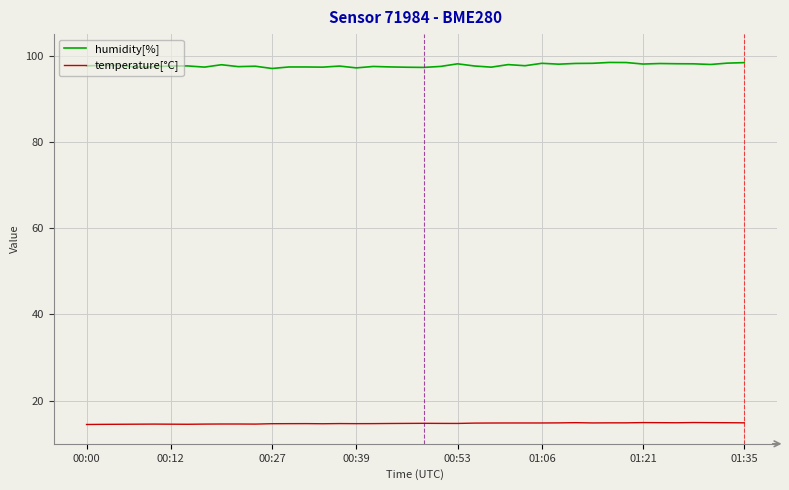

What is the maximum value for humidity[%]?

98.4